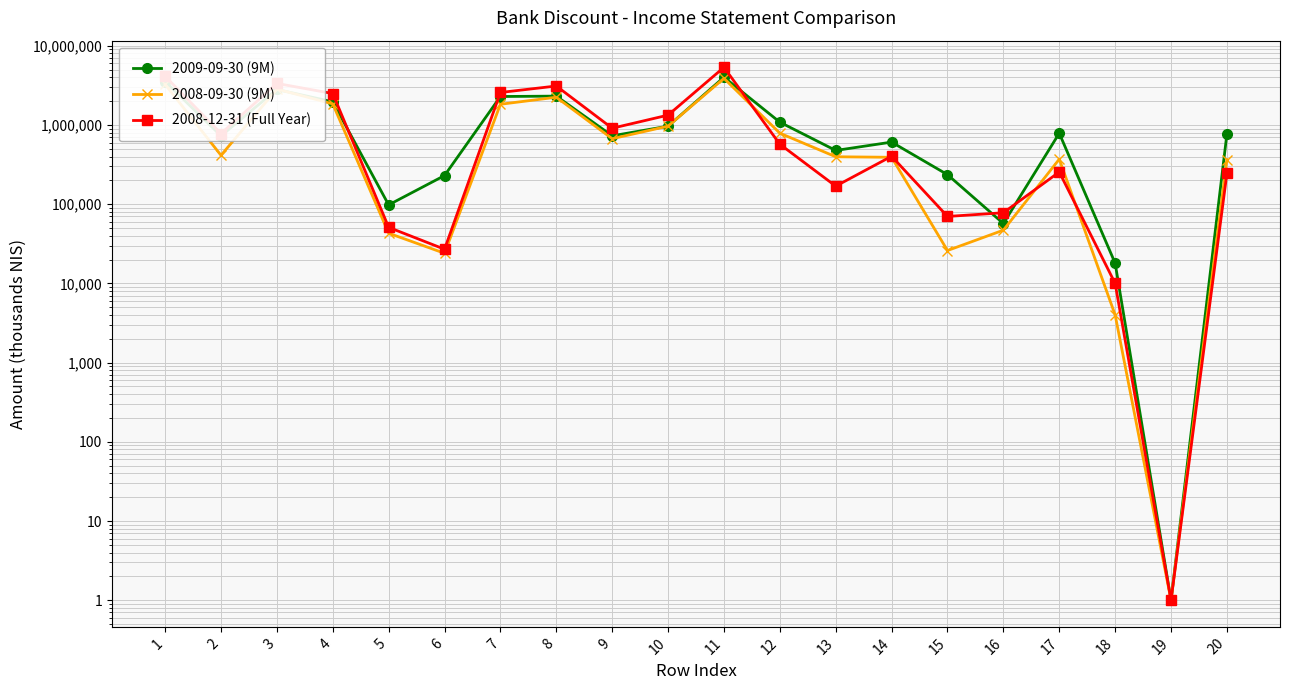

How many values in the 2008-09-30 (9M) series exceed 414000?

9